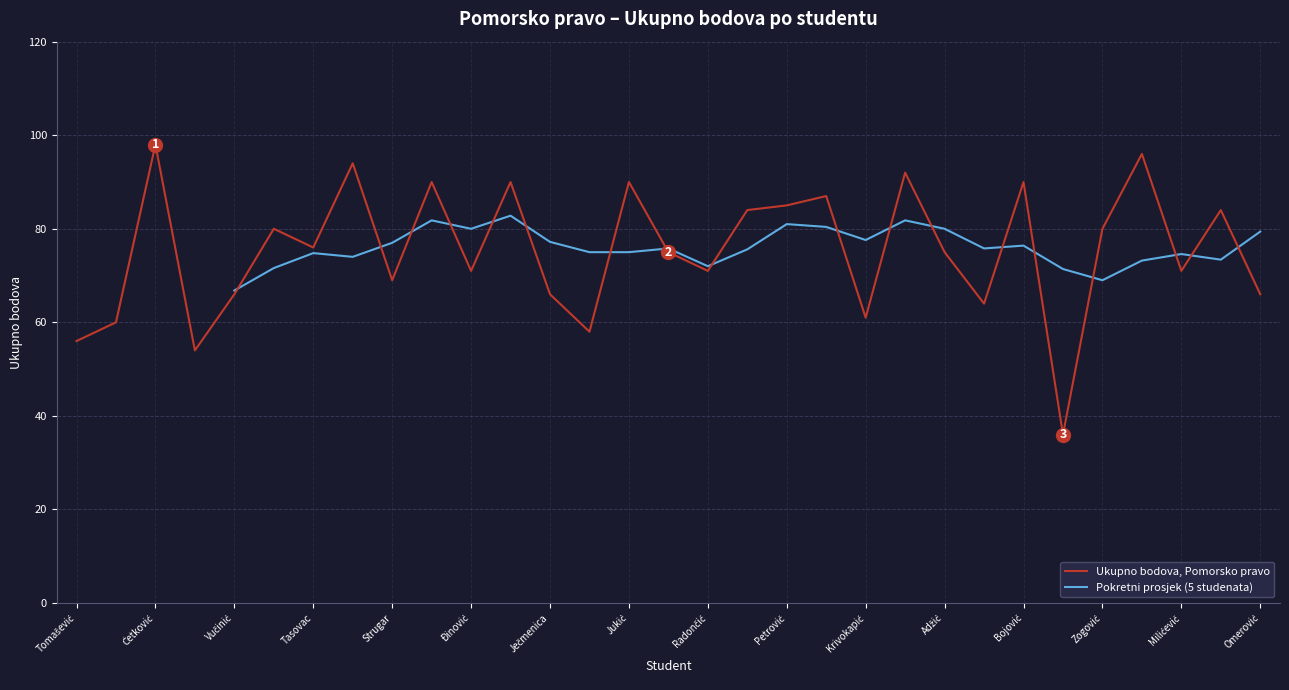

What is the minimum value shown in the chart?

36